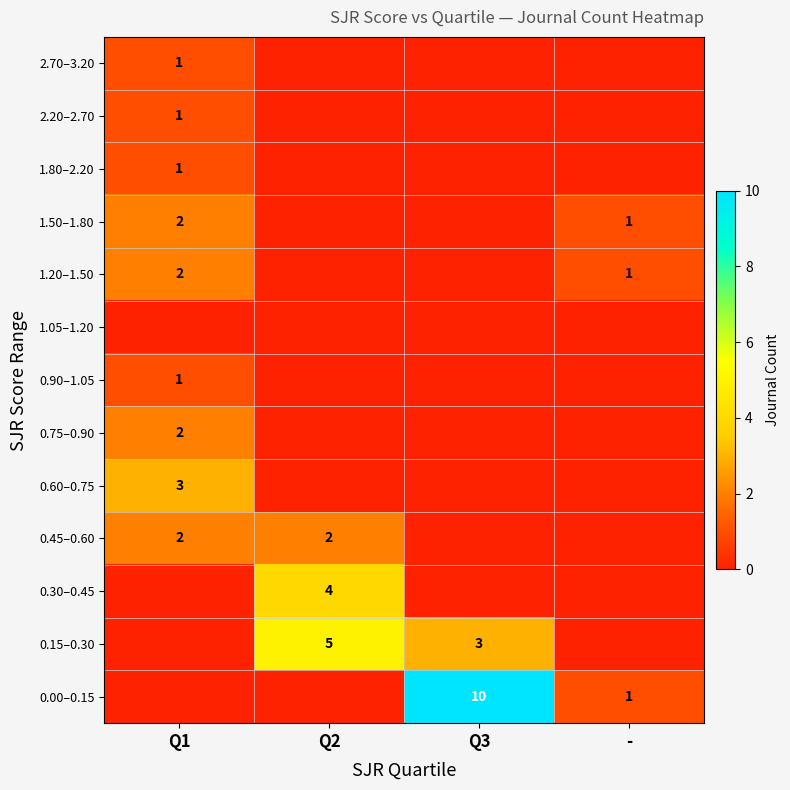

What is the sum of the 0.00–0.15 values at Q3 and -?

11